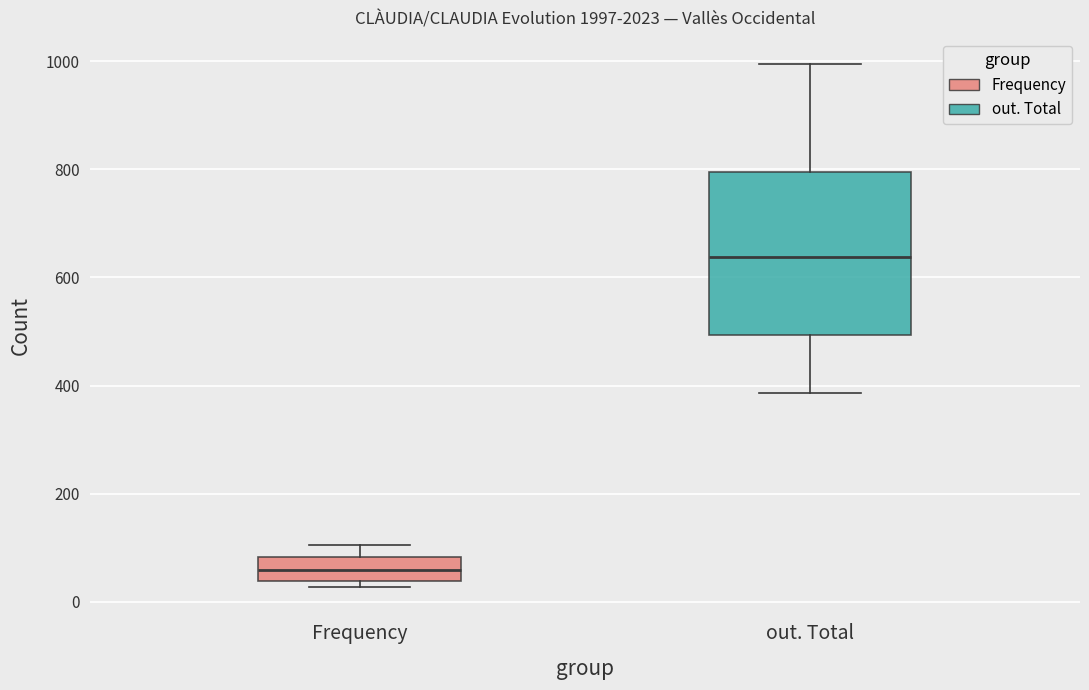

Reading left to right, read every box against the y-axis: the position of its median line, the range the box covers, and the ends of its whiskers. The values are not printed on the chart, so give them approximately, as read against the axis.

Frequency: median 60, box 40 to 80, whiskers 20 to 100
out. Total: median 640, box 500 to 800, whiskers 380 to 1000